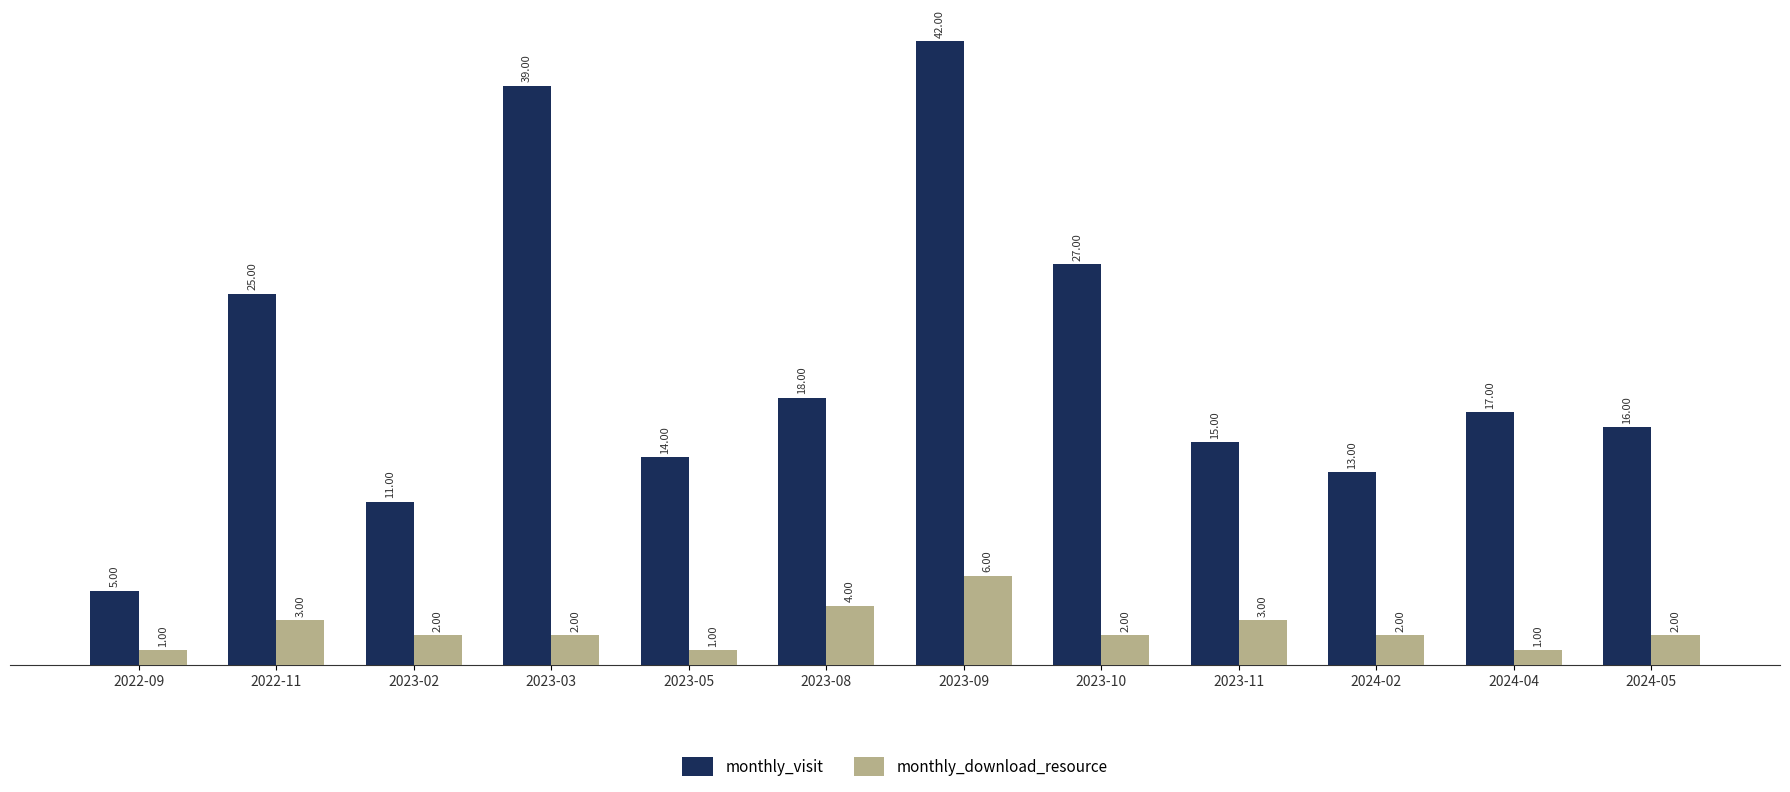

How many data points in monthly_visit are less than 17?

6